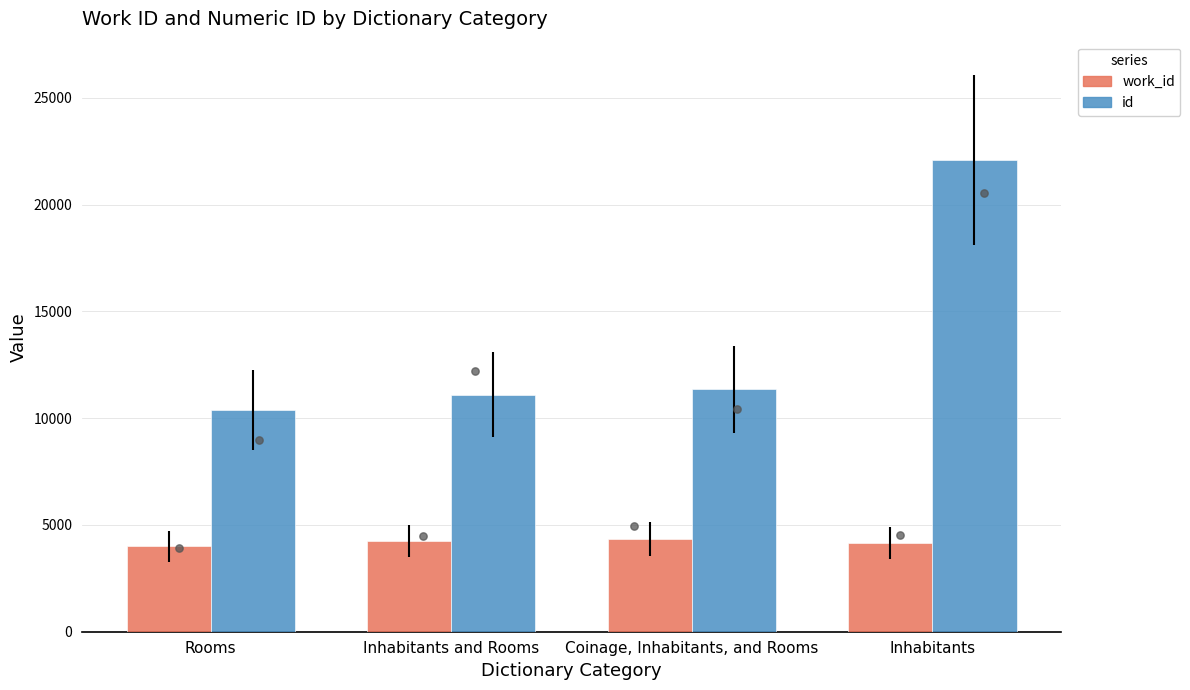

What is the total value across all series at Inhabitants?

26275